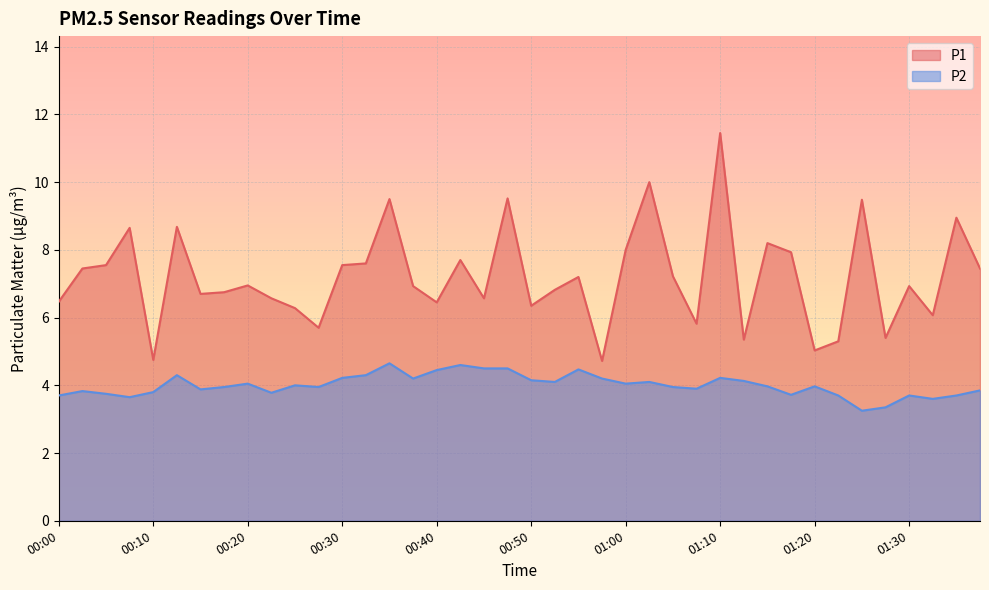

How many values in the P1 series are below 6?

8